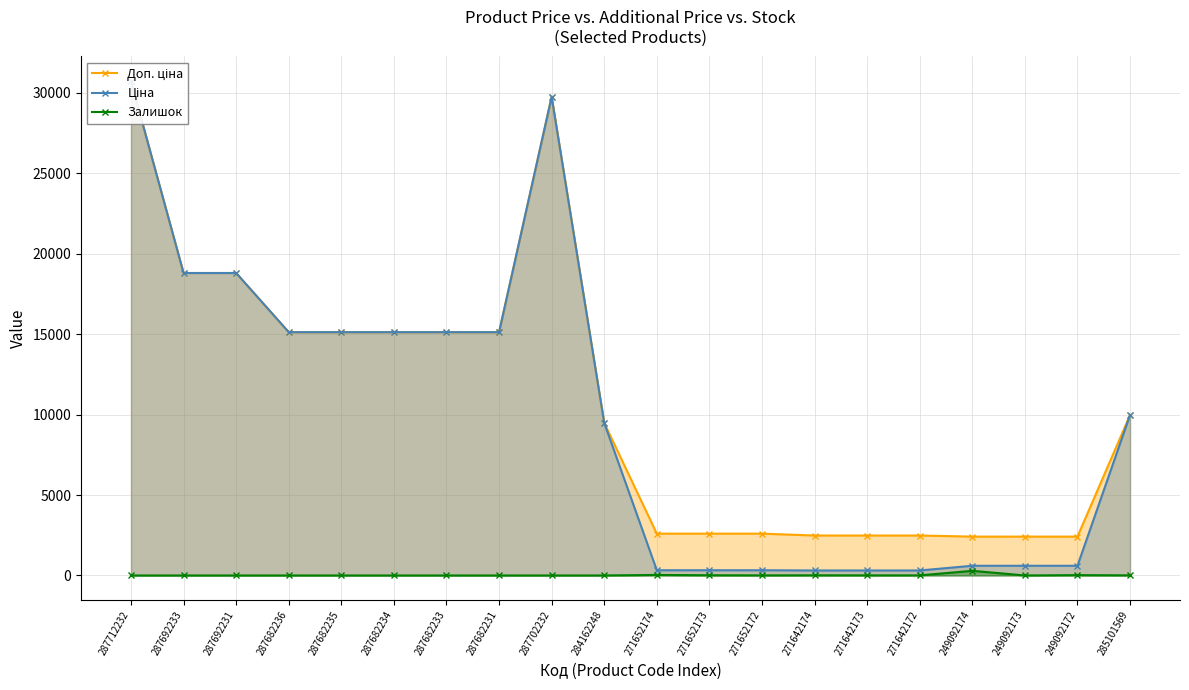

What is the difference between the maximum and minimum values in the Залишок series?

288